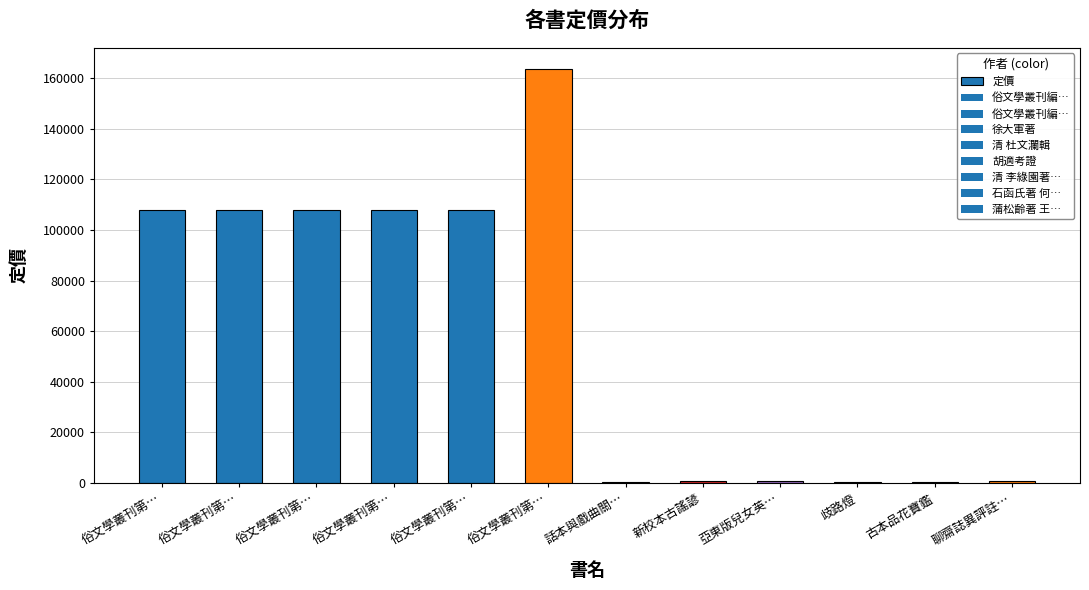

How many data points are less than 108000?

6